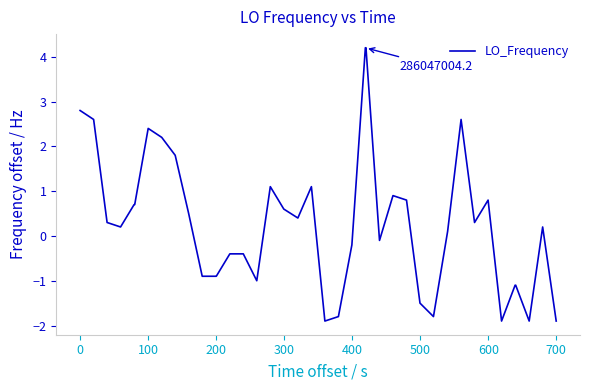

What is the smallest value displayed?

-1.9